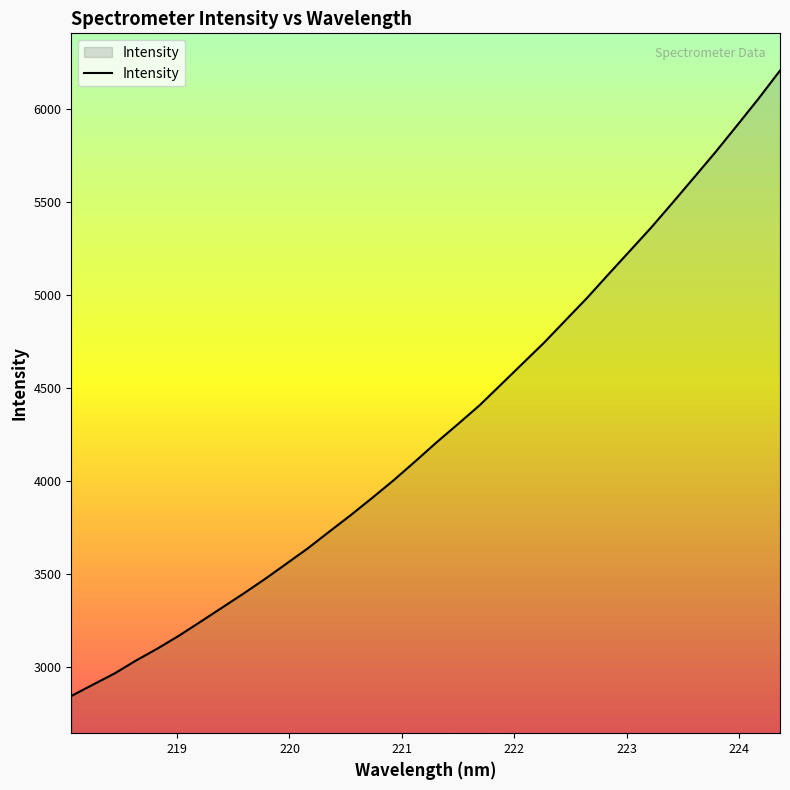

What is the difference between the maximum and minimum values?

3361.2